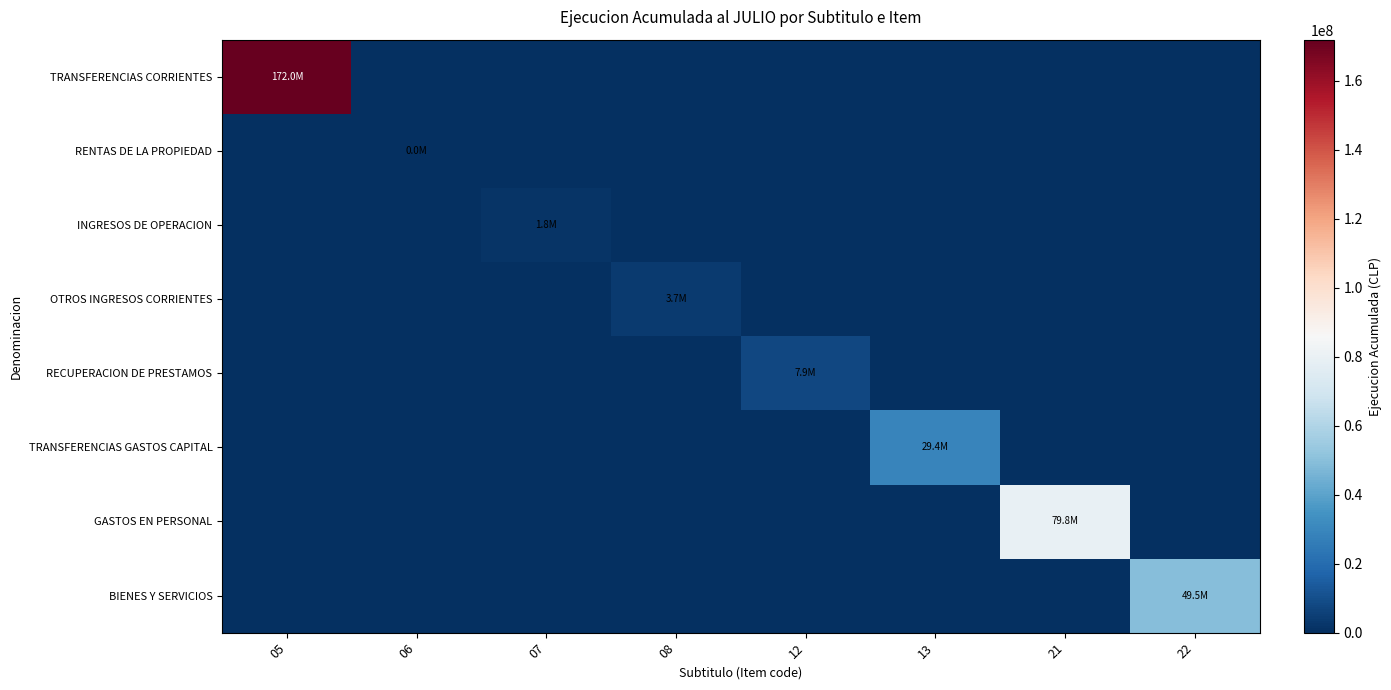

List the series in order of their peak value, highest first.

TRANSFERENCIAS CORRIENTES, GASTOS EN PERSONAL, BIENES Y SERVICIOS, TRANSFERENCIAS GASTOS CAPITAL, RECUPERACION DE PRESTAMOS, OTROS INGRESOS CORRIENTES, INGRESOS DE OPERACION, RENTAS DE LA PROPIEDAD